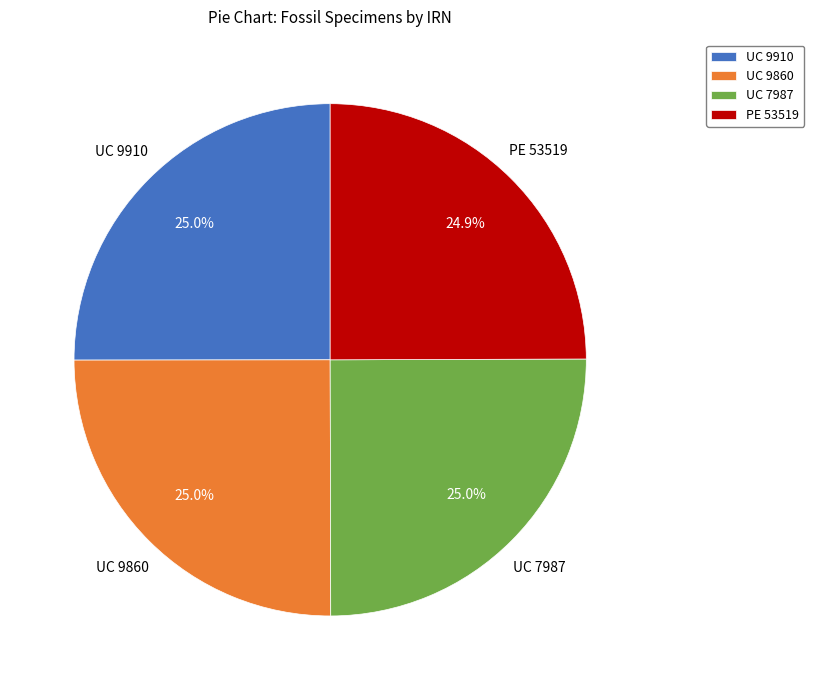

What is the ratio of the value at PE 53519 to the value at UC 9910?

1.0